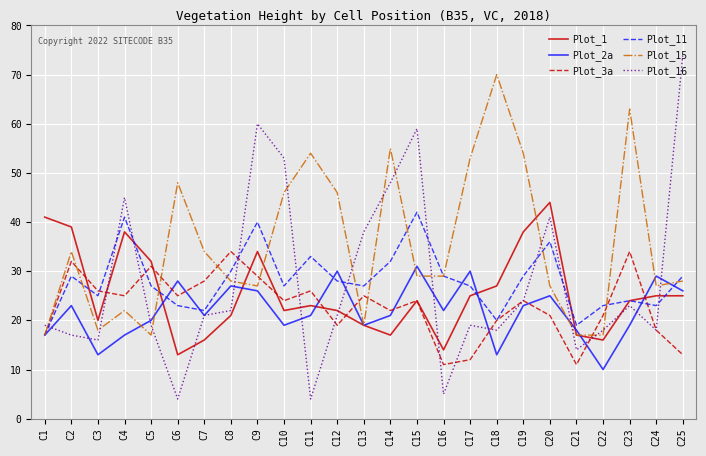

At which category does the chart reach its peak across all series?

C25